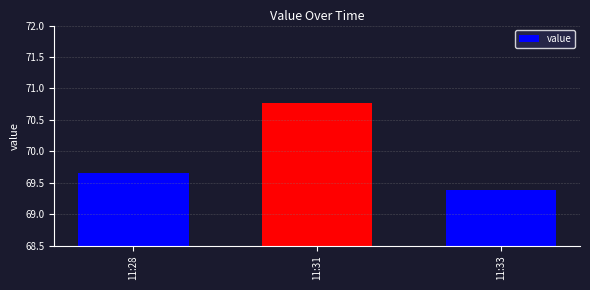

Where is the data nearest to the value 70?

11:28